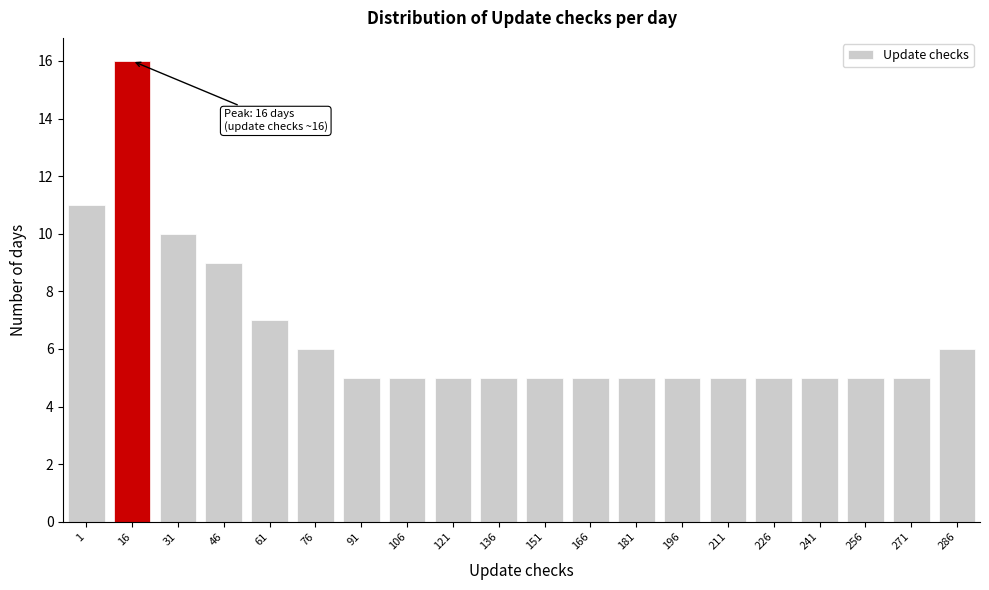

Reading left to right, extract all data points from this chart.

1=11	16=16	31=10	46=9	61=7	76=6	91=5	106=5	121=5	136=5	151=5	166=5	181=5	196=5	211=5	226=5	241=5	256=5	271=5	286=6